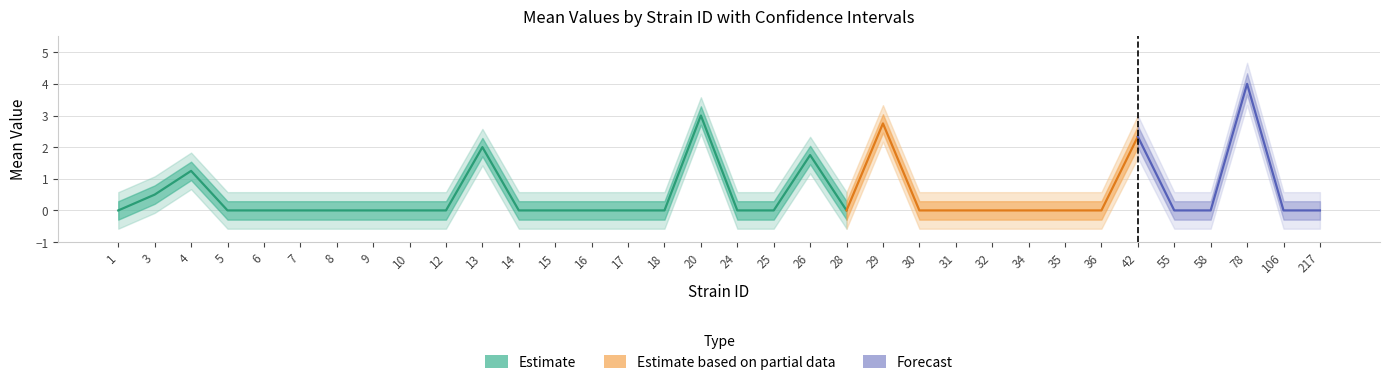

True or false: uppercl has a value of 0.6 at 32.

True